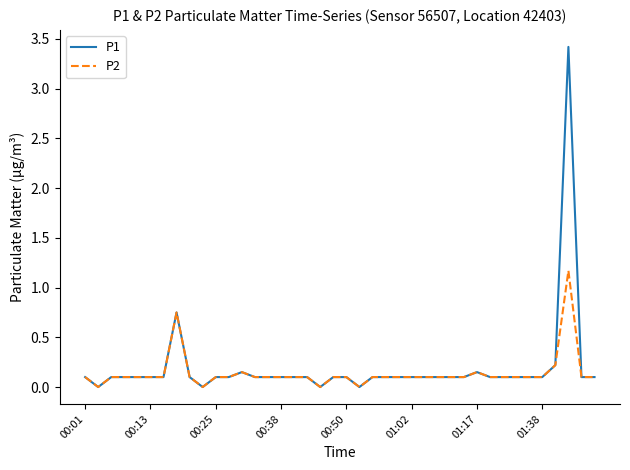

Which series has the widest spread of values?

P1